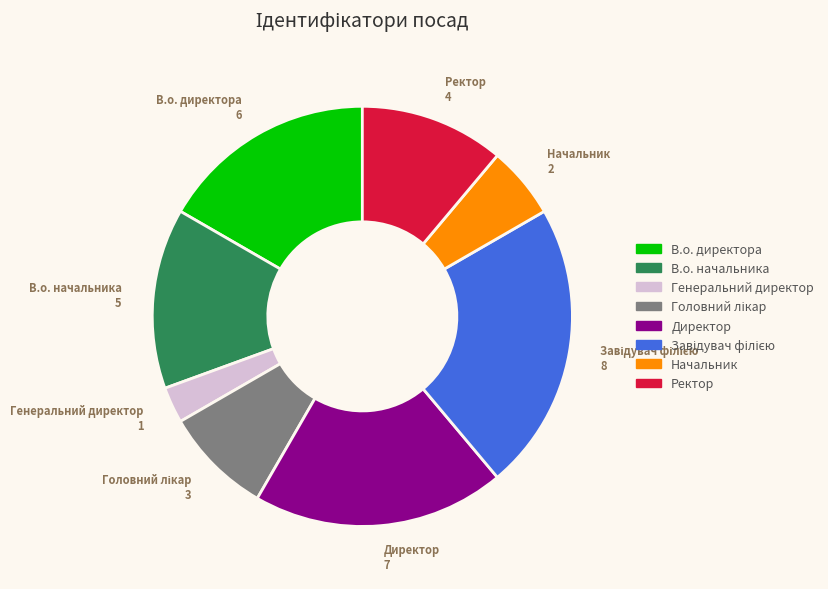

True or false: Директор accounts for 32% of the total.

False